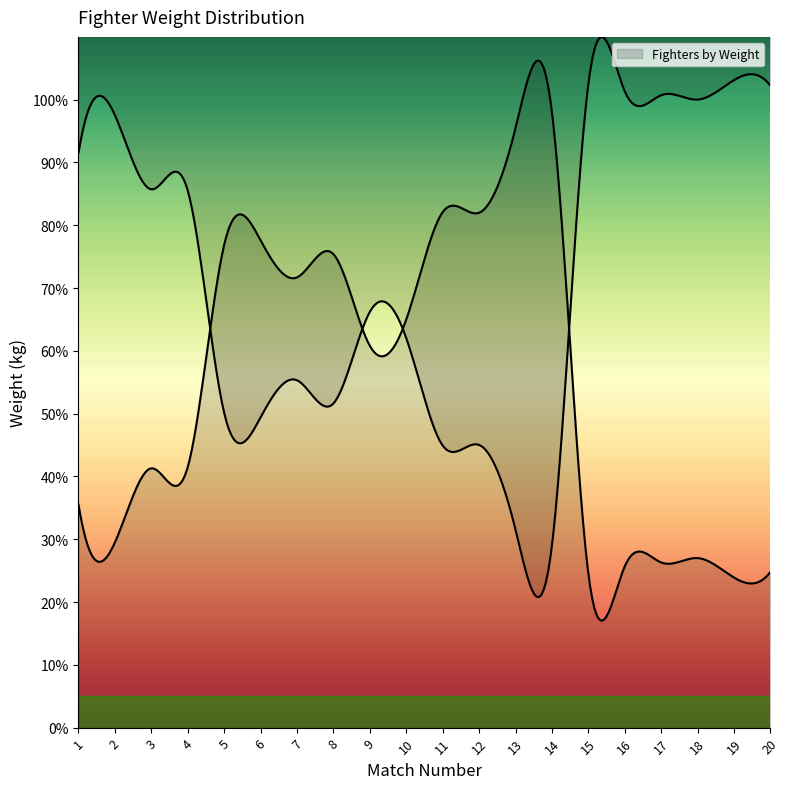

Reading left to right, extract all data points from this chart.

1=35.5	2=29.5	3=41.3	4=41.5	5=76.9	6=77.6	7=71.7	8=75.4	9=60.8	10=65.0	11=82.1	12=82.0	13=95.5	14=98.0	15=24.5	16=25.7	17=26.3	18=27.0	19=23.9	20=24.8